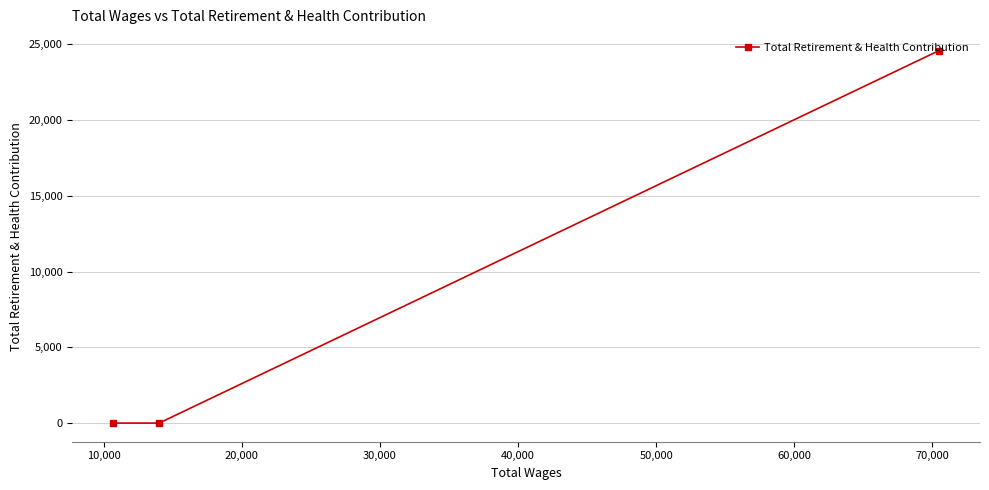

Reading right to left, what are all the values shown in this chart?

24584	0	0